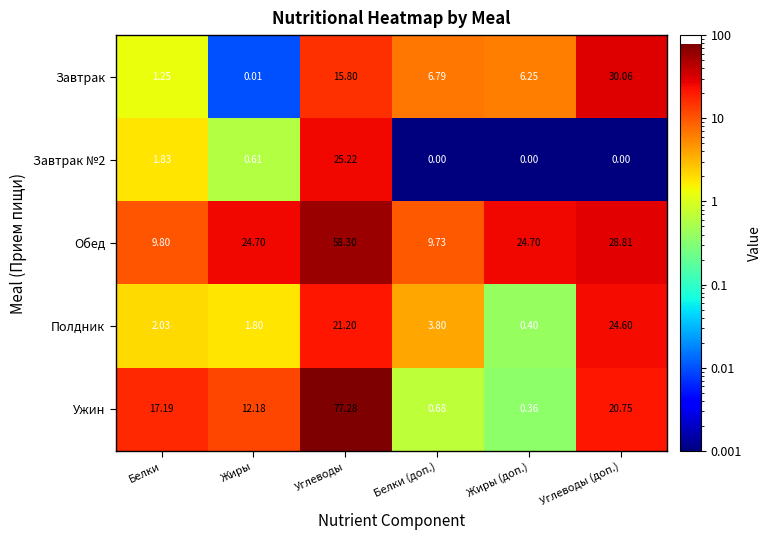

At how many categories does at least one series exceed 20?

4